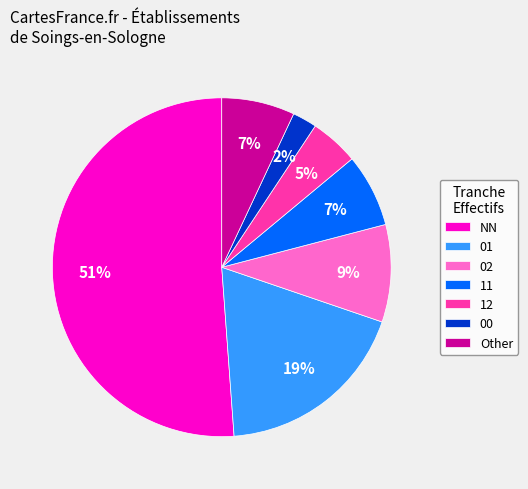

To the nearest percent, what percentage of the pie is Other?

7%